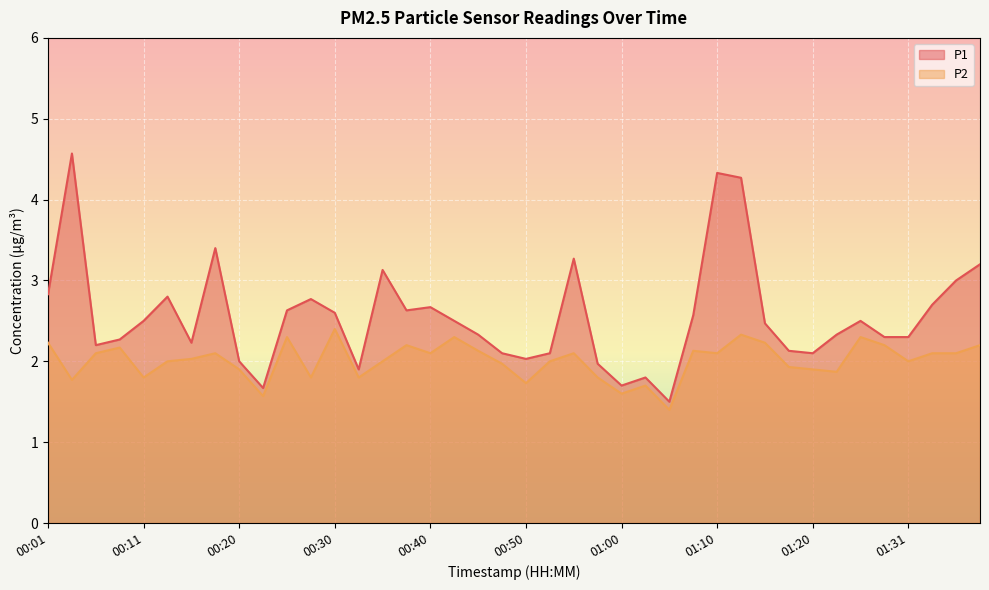

What is the spread (max minus min) of values at 01:23?

0.5